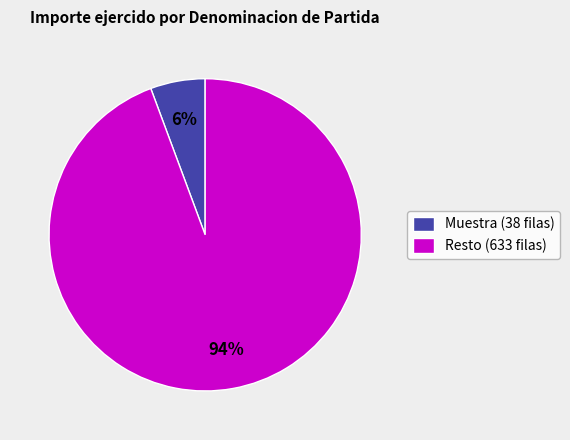

To the nearest percent, what percentage of the pie is Muestra (38 filas)?

6%